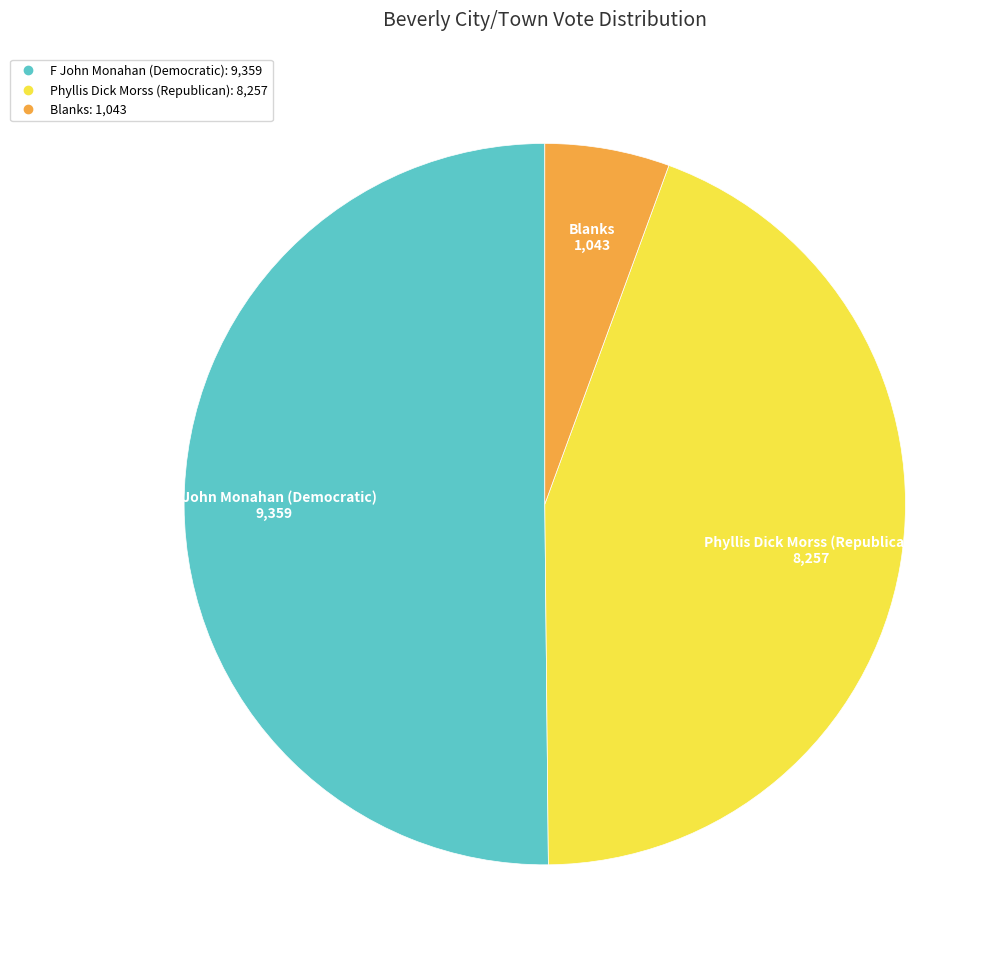

The Blanks slice represents 17% of the pie. True or false?

False